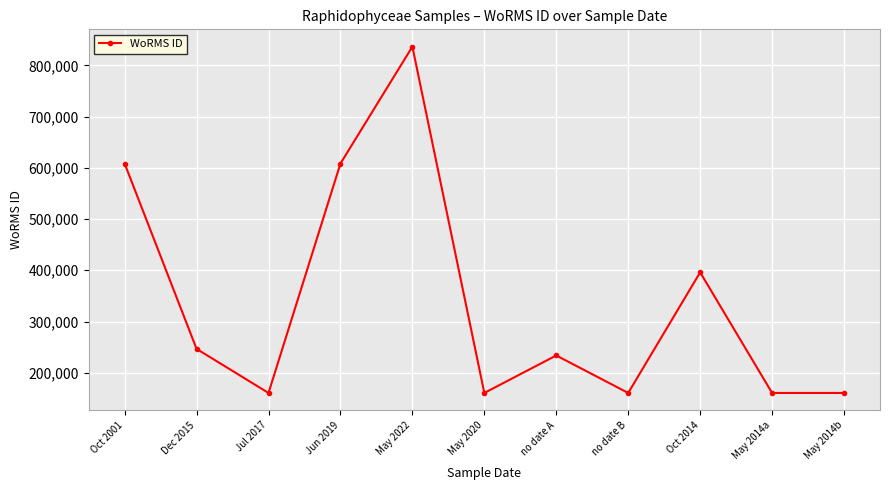

Where is the first local maximum?

May 2022